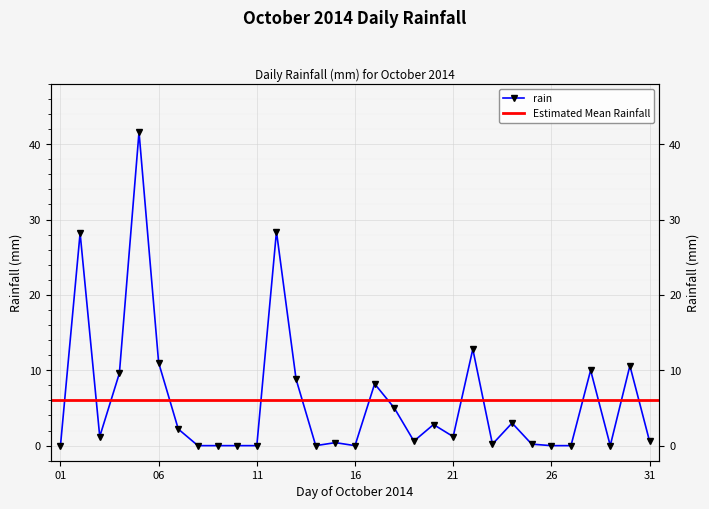

What is the sum of all values?

186.6